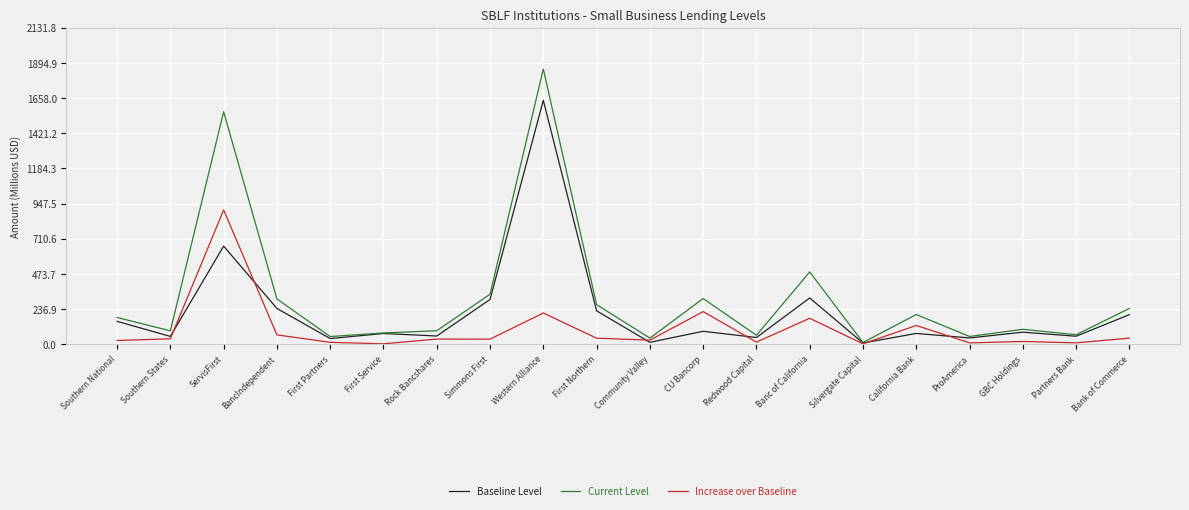

Is it true that Baseline Level equals 225.8 at First Northern?

True